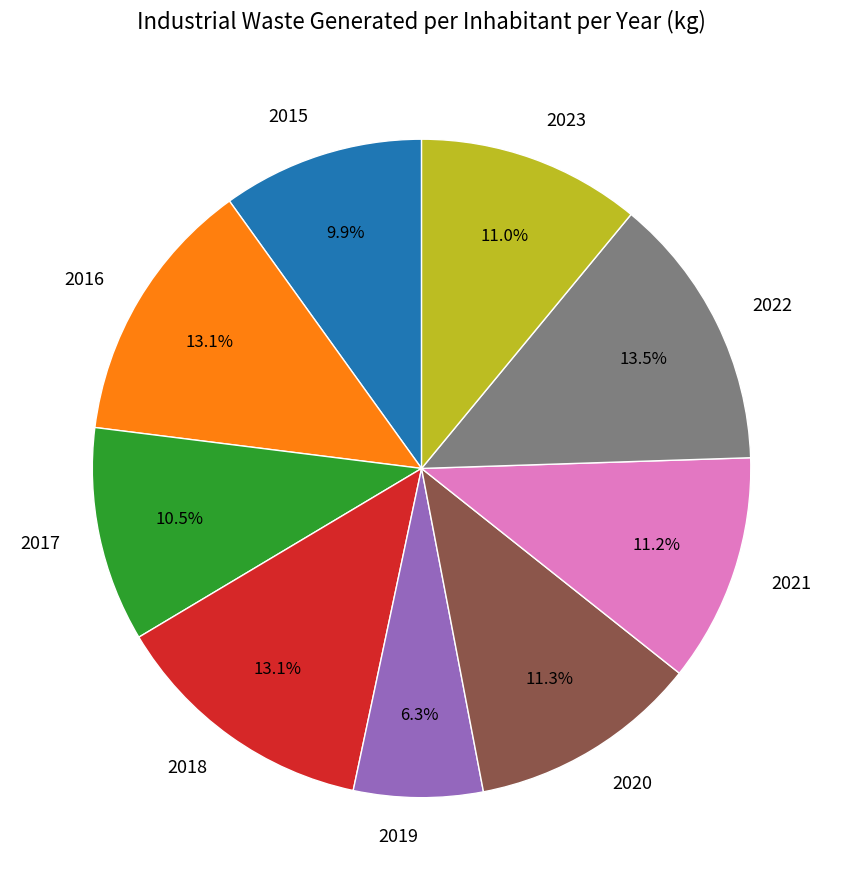

Which slice is the smallest?

2019